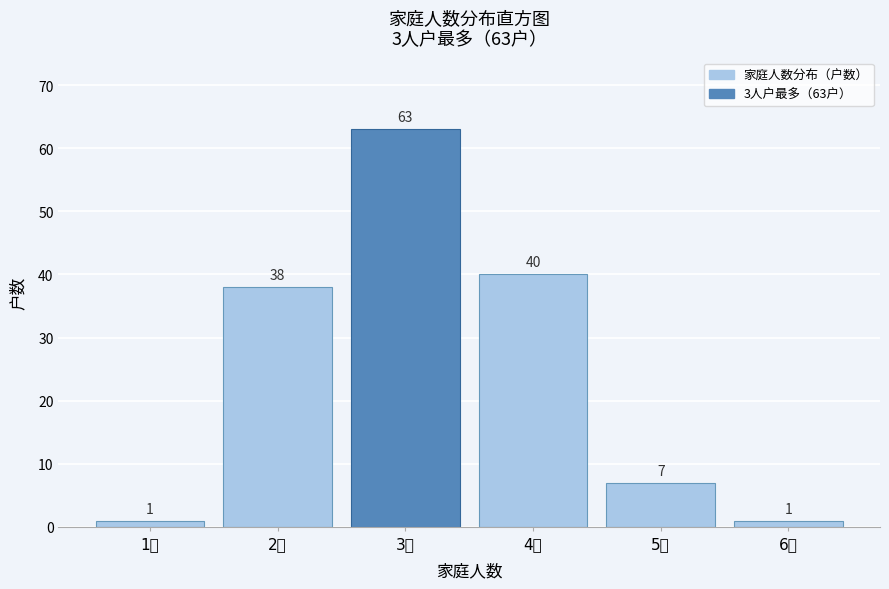

Reading left to right, extract all data points from this chart.

1人=1	2人=38	3人=63	4人=40	5人=7	6人=1